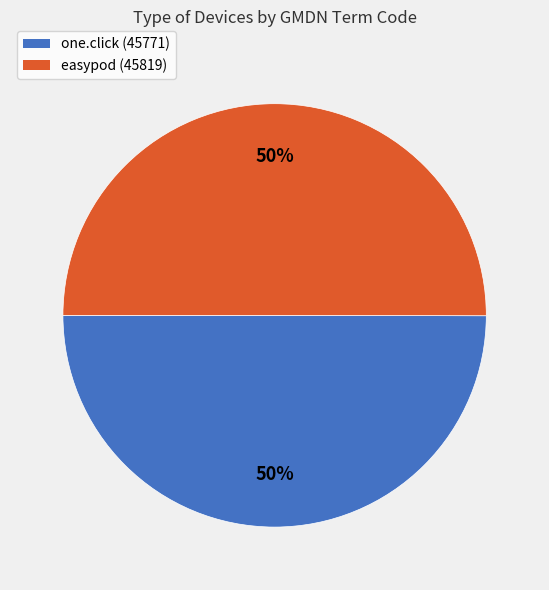

Do easypod (45819) and one.click (45771) together represent more than half of the pie?

Yes